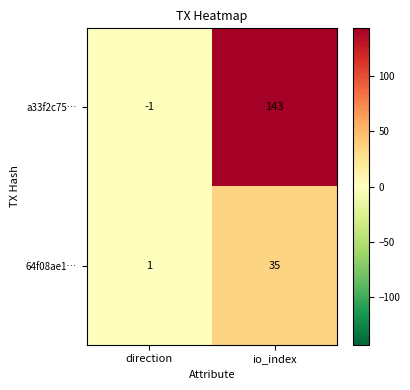

Between direction and io_index, which series saw the biggest shift?

a33f2c75…